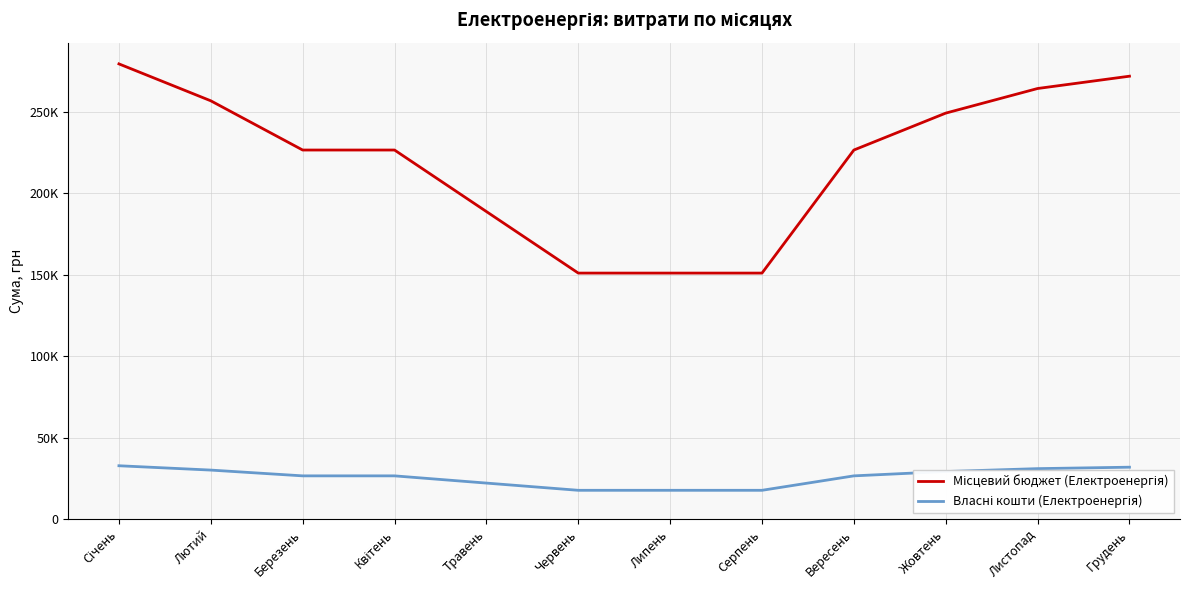

Does the chart have visible grid lines?

Yes